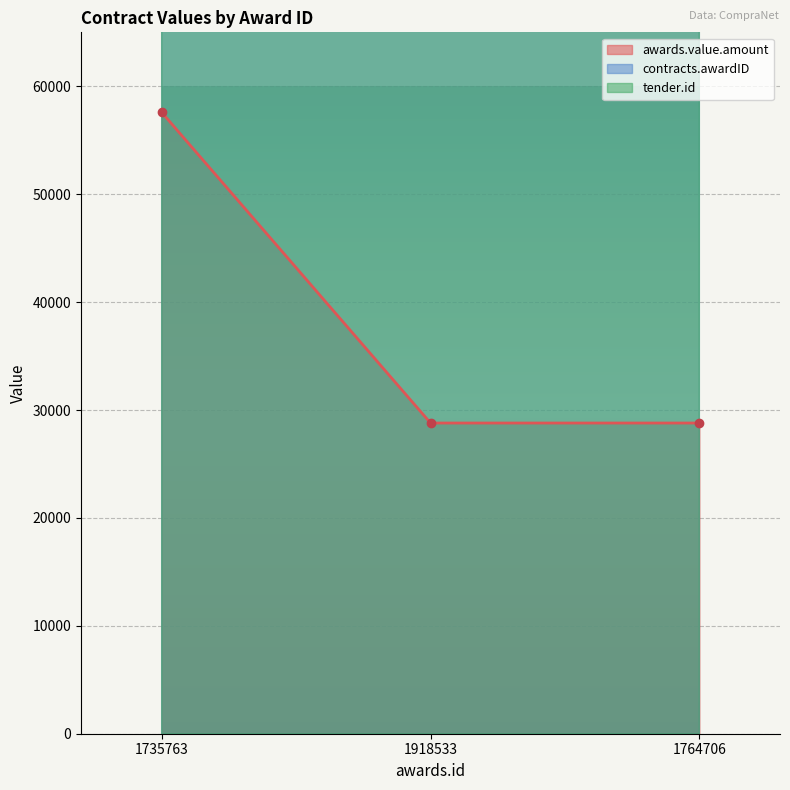

What is the label of the 3rd point from the left?

1764706